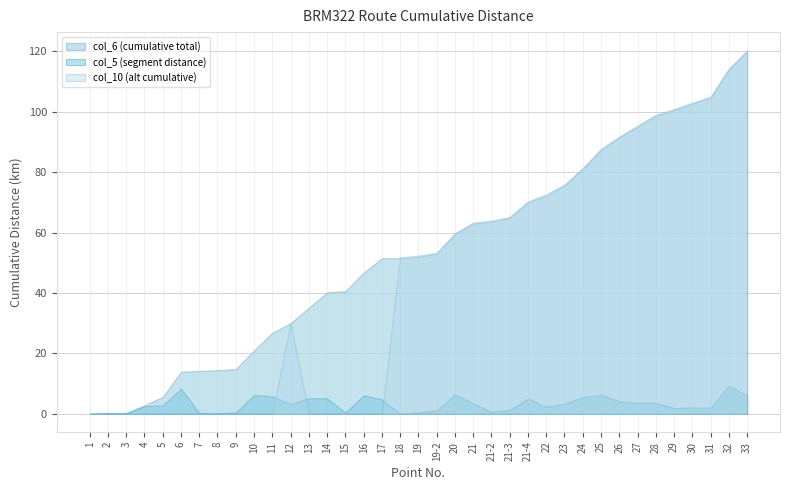

How many data points in col_10 are less than 52?

18